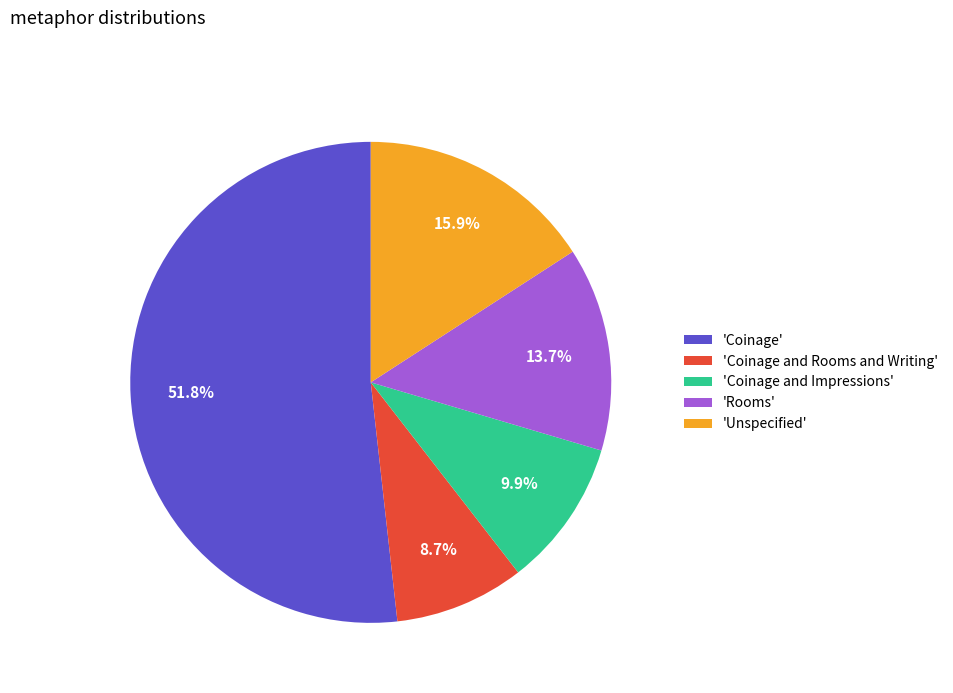

How many segments does this pie chart have?

5